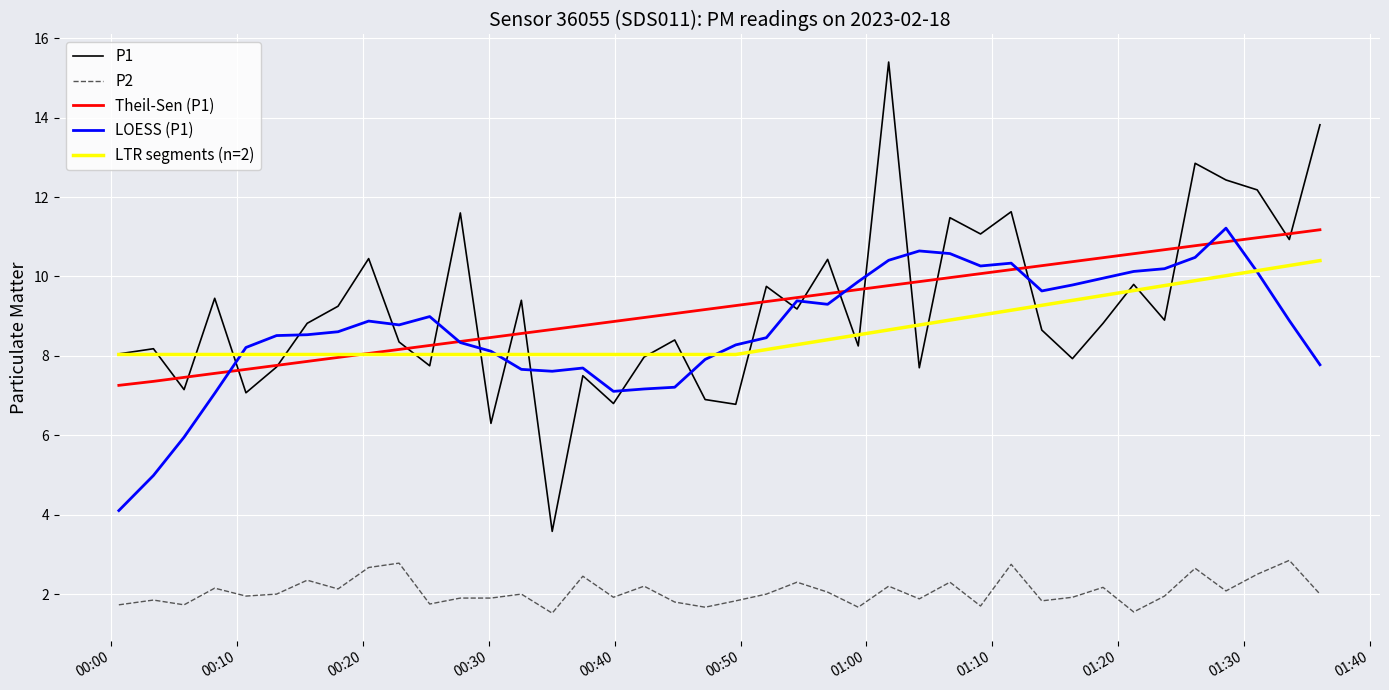

True or false: LOESS (P1) and P2 cross at least once.

False